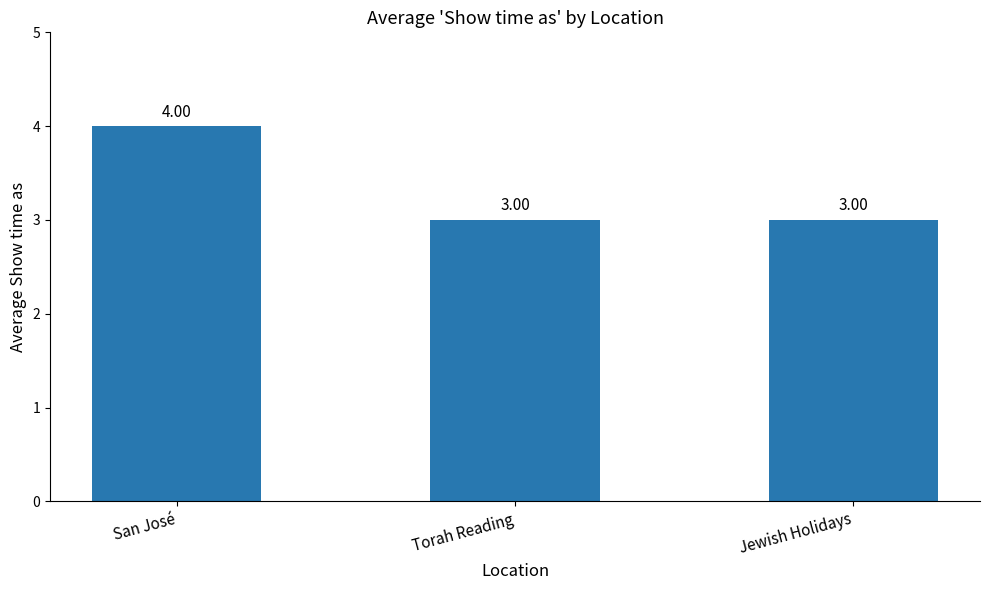

What is the sum of all values?

10